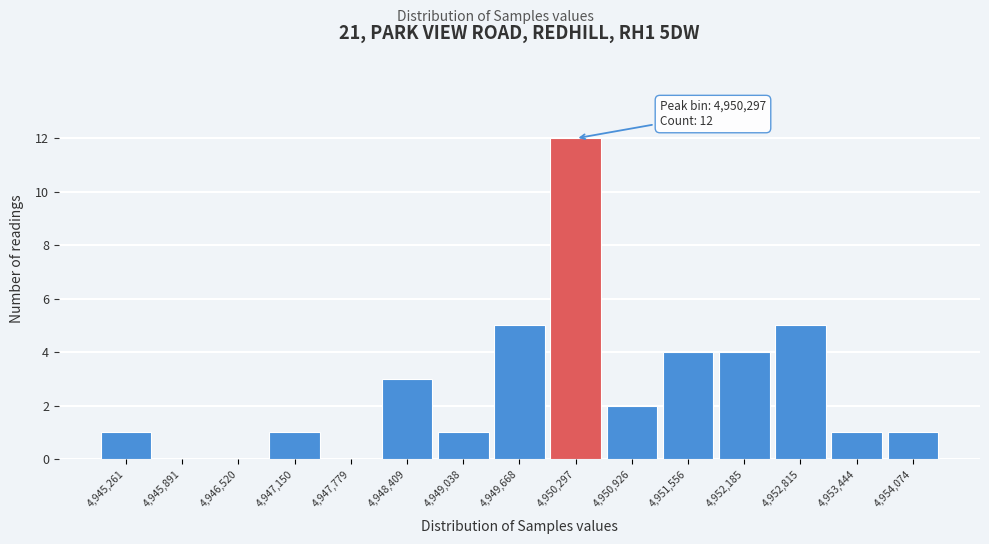

Which range on the x-axis has the tallest bar?

4950000 to 4950600